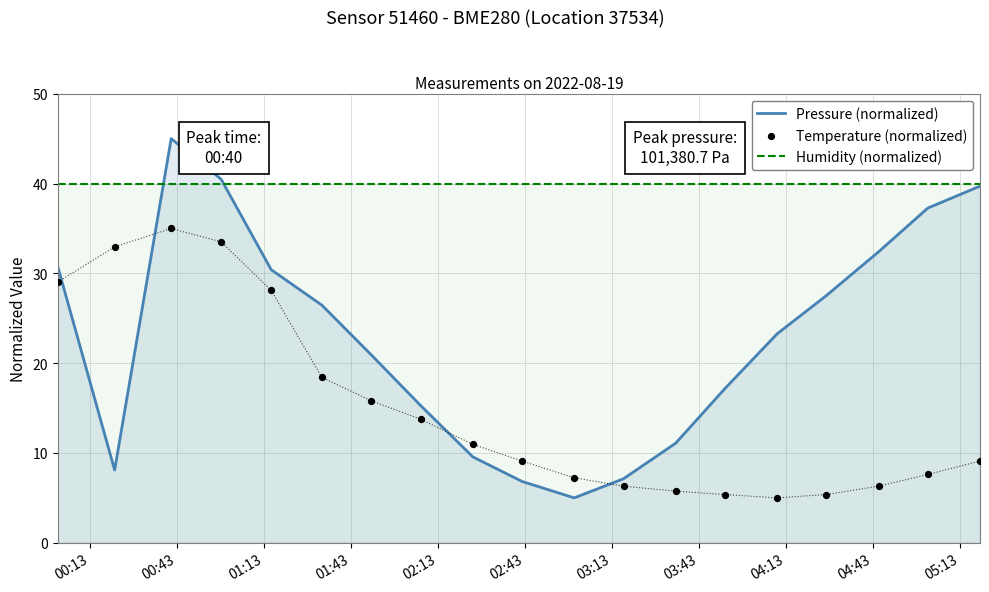

Which series contains the lowest Y value?

Pressure (normalized)